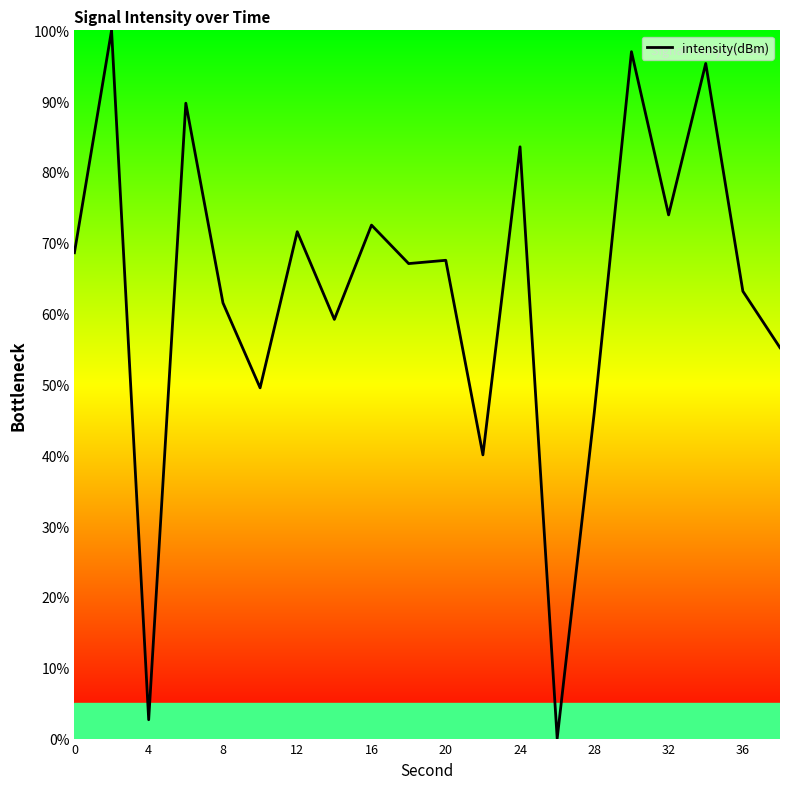

What is the maximum value shown in the chart?

100.0